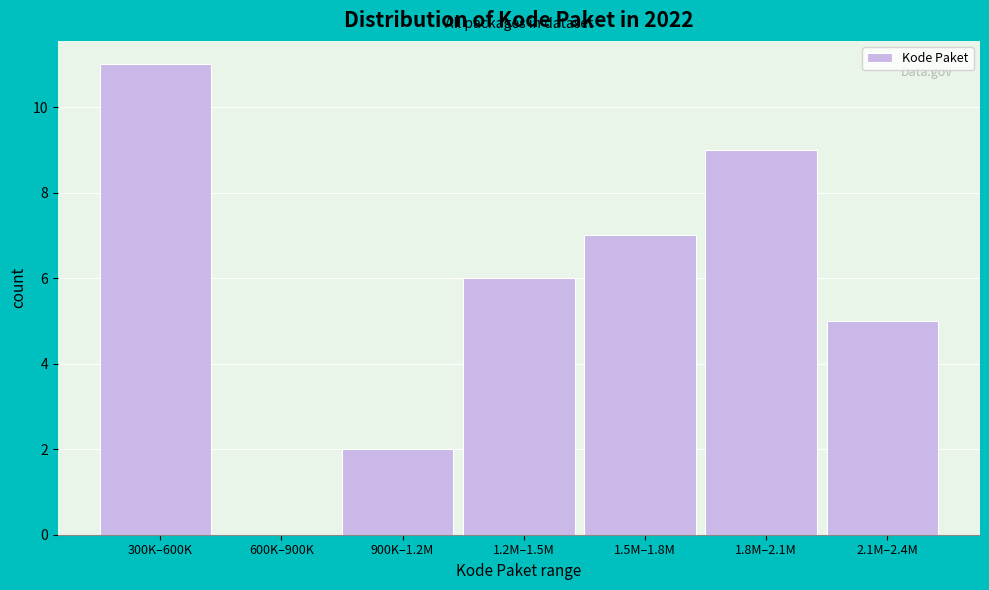

Reading left to right, list all the values displayed in this chart.

300K–600K=11	600K–900K=0	900K–1.2M=2	1.2M–1.5M=6	1.5M–1.8M=7	1.8M–2.1M=9	2.1M–2.4M=5